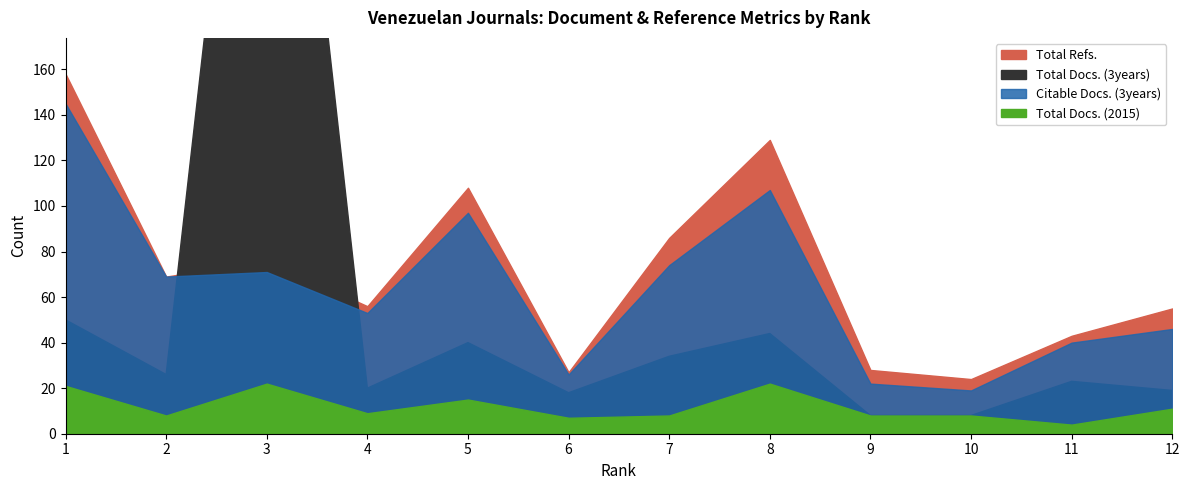

Does the chart have visible grid lines?

No